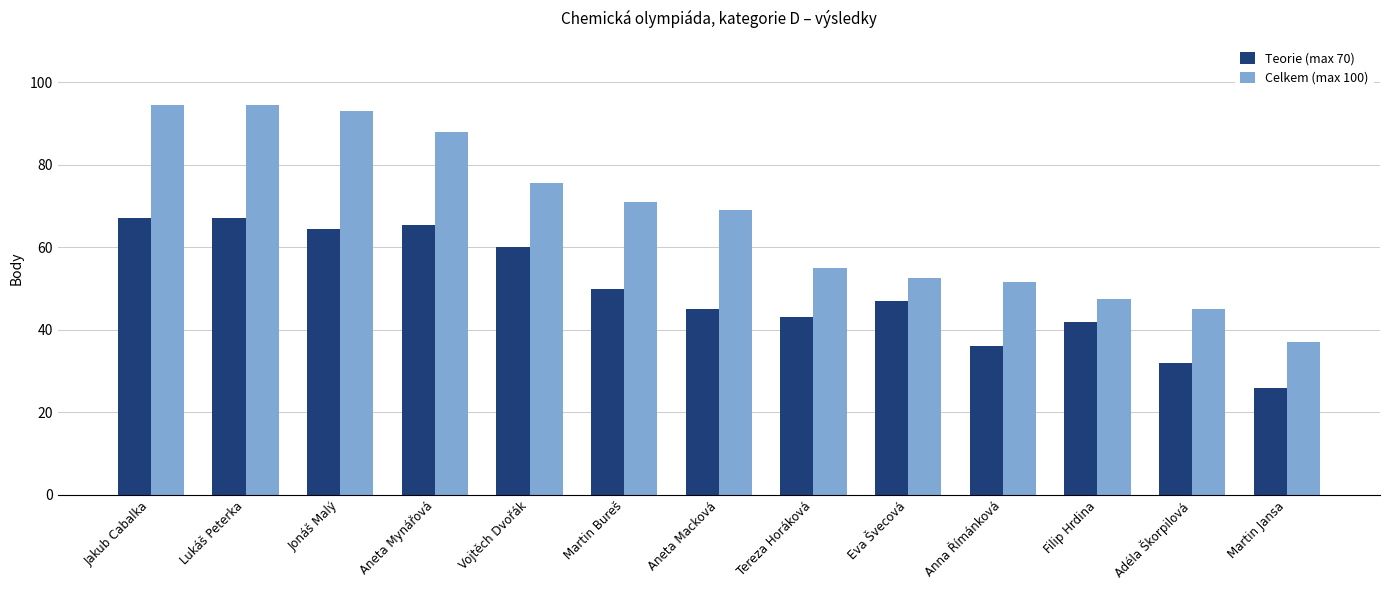

Reading left to right, what are all the values shown in this chart?

Teorie (max 70): Jakub Cabalka=67.0	Lukáš Peterka=67.0	Jonáš Malý=64.5	Aneta Mynářová=65.5	Vojtěch Dvořák=60.0	Martin Bureš=50.0	Aneta Macková=45.0	Tereza Horáková=43.0	Eva Švecová=47.0	Anna Římánková=36.0	Filip Hrdina=42.0	Adéla Škorpilová=32.0	Martin Jansa=26.0
Celkem (max 100): Jakub Cabalka=94.5	Lukáš Peterka=94.5	Jonáš Malý=93.0	Aneta Mynářová=88.0	Vojtěch Dvořák=75.5	Martin Bureš=71.0	Aneta Macková=69.0	Tereza Horáková=55.0	Eva Švecová=52.5	Anna Římánková=51.5	Filip Hrdina=47.5	Adéla Škorpilová=45.0	Martin Jansa=37.0